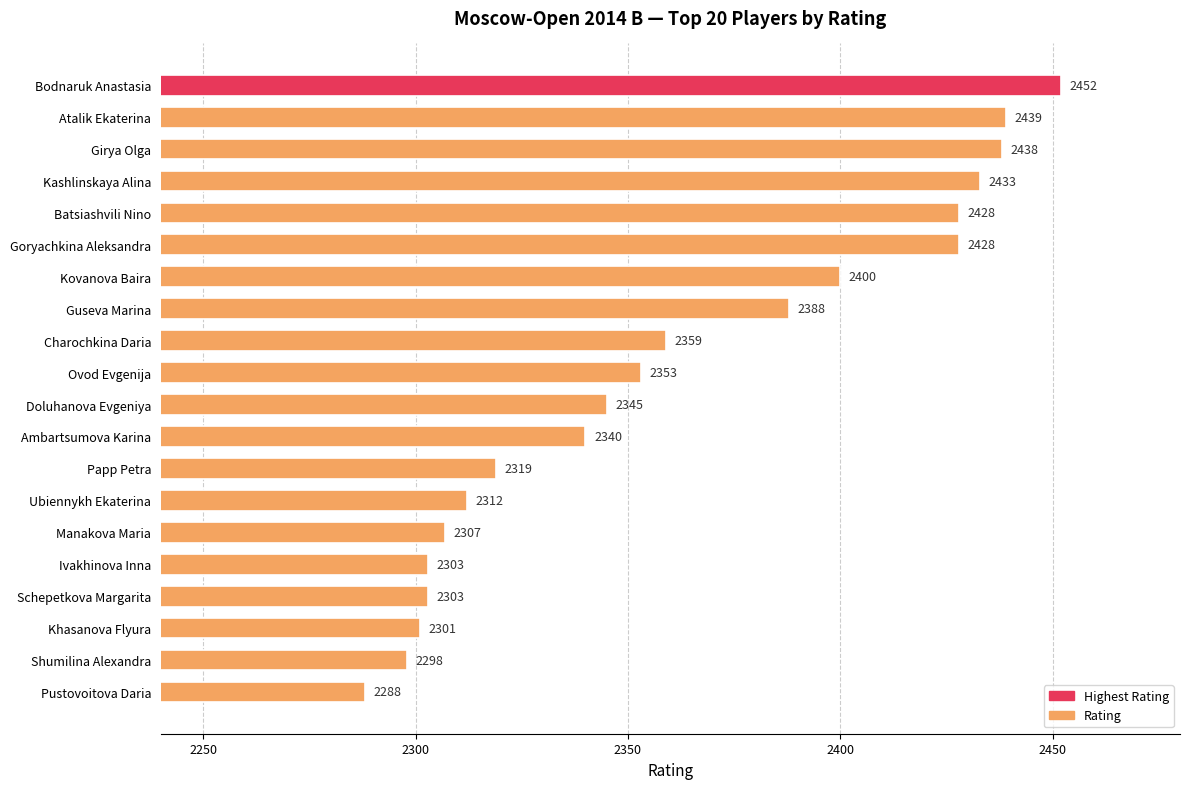

Reading bottom to top, extract all data points from this chart.

2288	2298	2301	2303	2303	2307	2312	2319	2340	2345	2353	2359	2388	2400	2428	2428	2433	2438	2439	2452